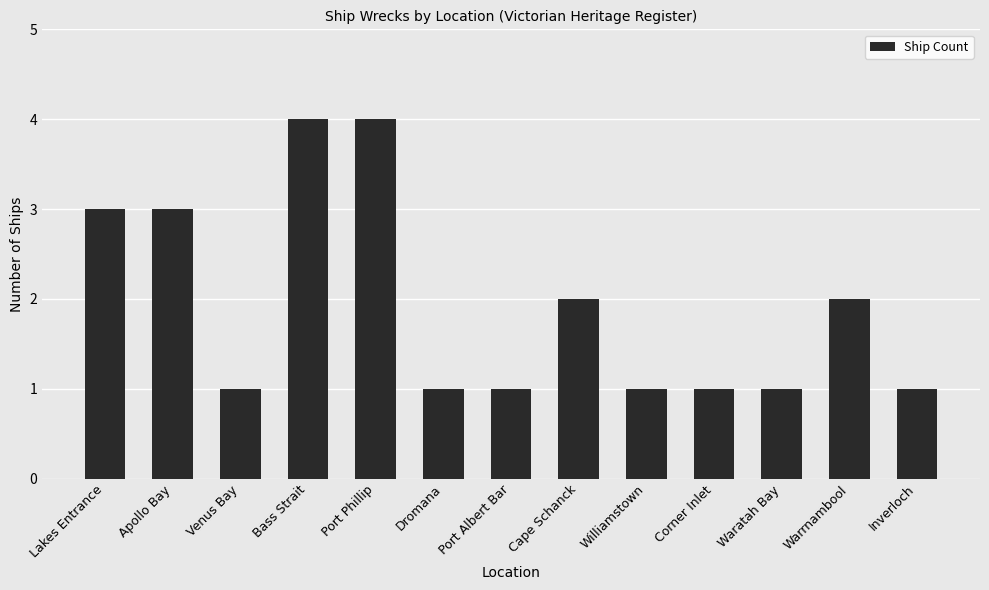

Reading right to left, list all the values displayed in this chart.

Inverloch=1	Warrnambool=2	Waratah Bay=1	Corner Inlet=1	Williamstown=1	Cape Schanck=2	Port Albert Bar=1	Dromana=1	Port Phillip=4	Bass Strait=4	Venus Bay=1	Apollo Bay=3	Lakes Entrance=3